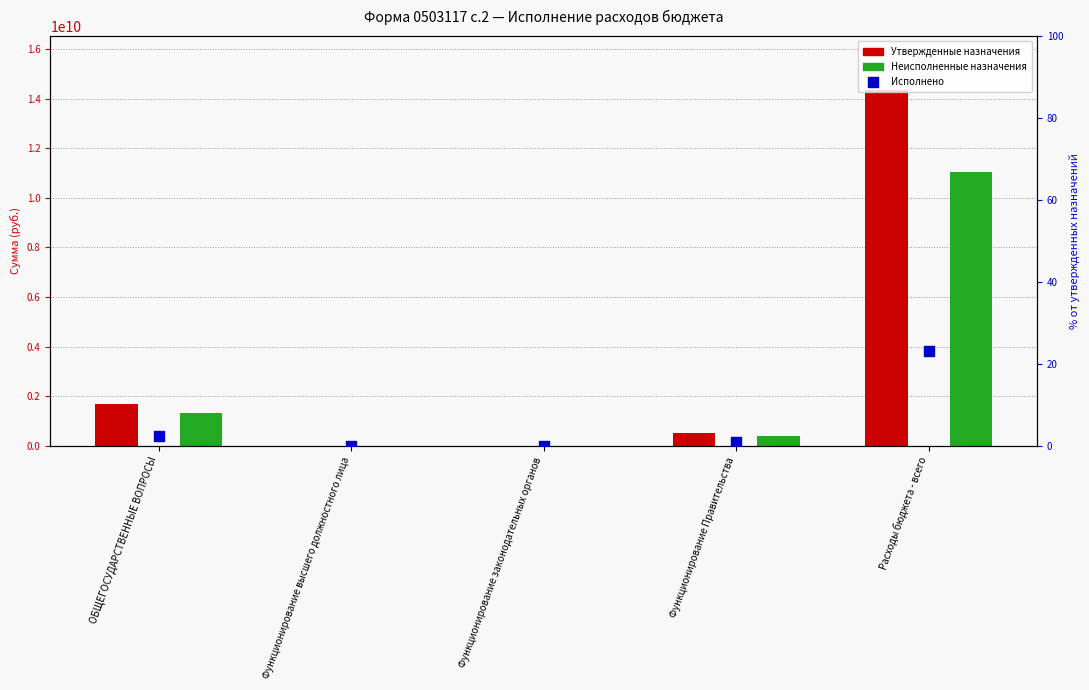

Which series has the largest total across all categories?

Утвержденные назначения